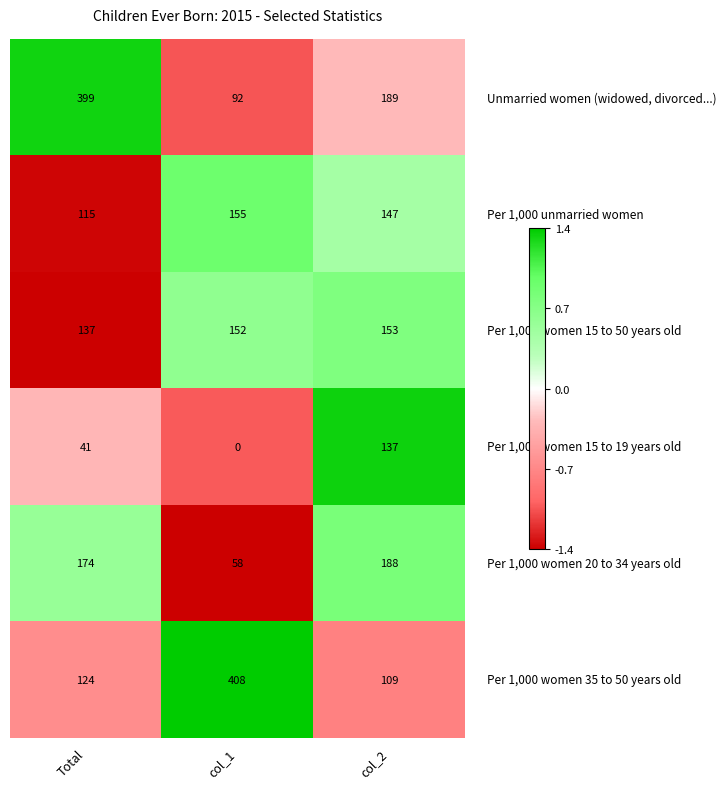

How many distinct data groups are displayed?

6